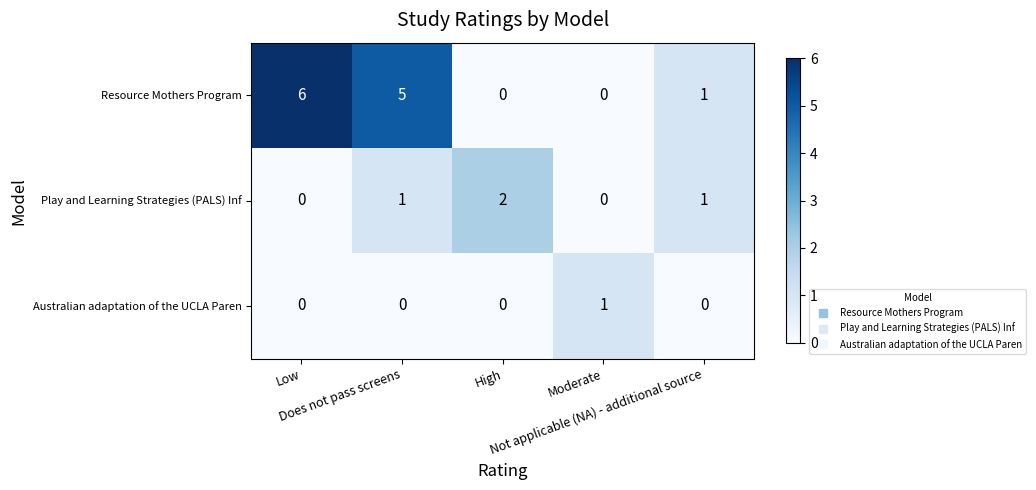

What is the maximum value shown in the chart?

6